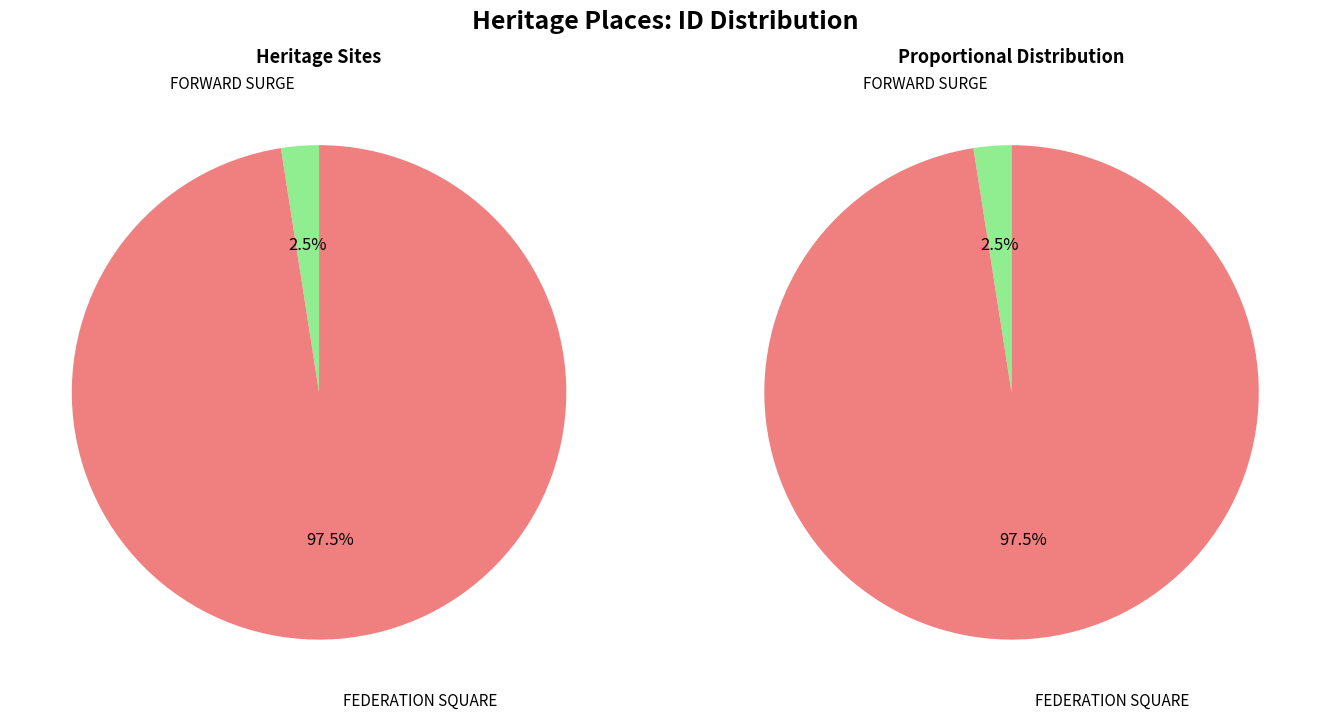

What is the change in value from FORWARD SURGE to FEDERATION SQUARE?

+196422